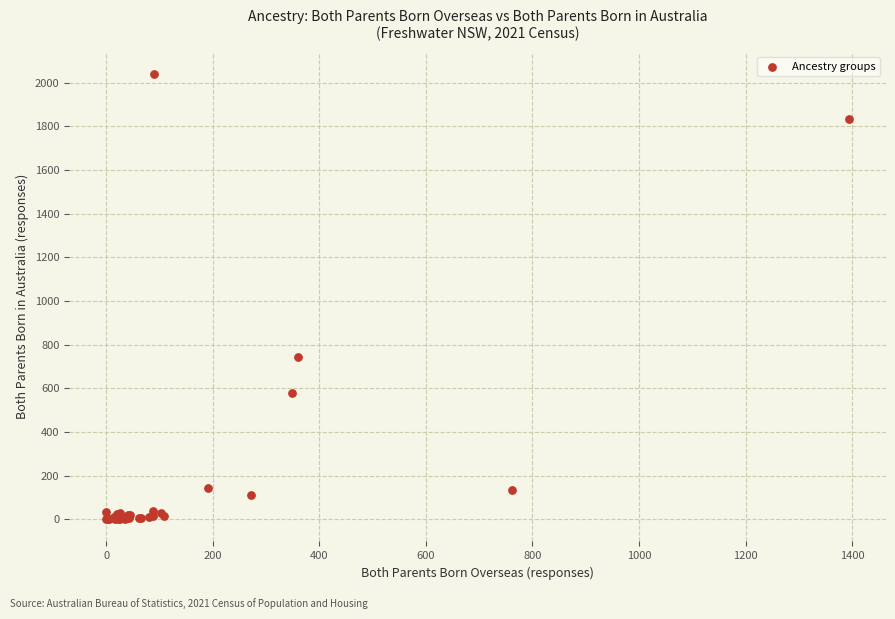

What Y value in the scatter plot is closest to 1019?

744